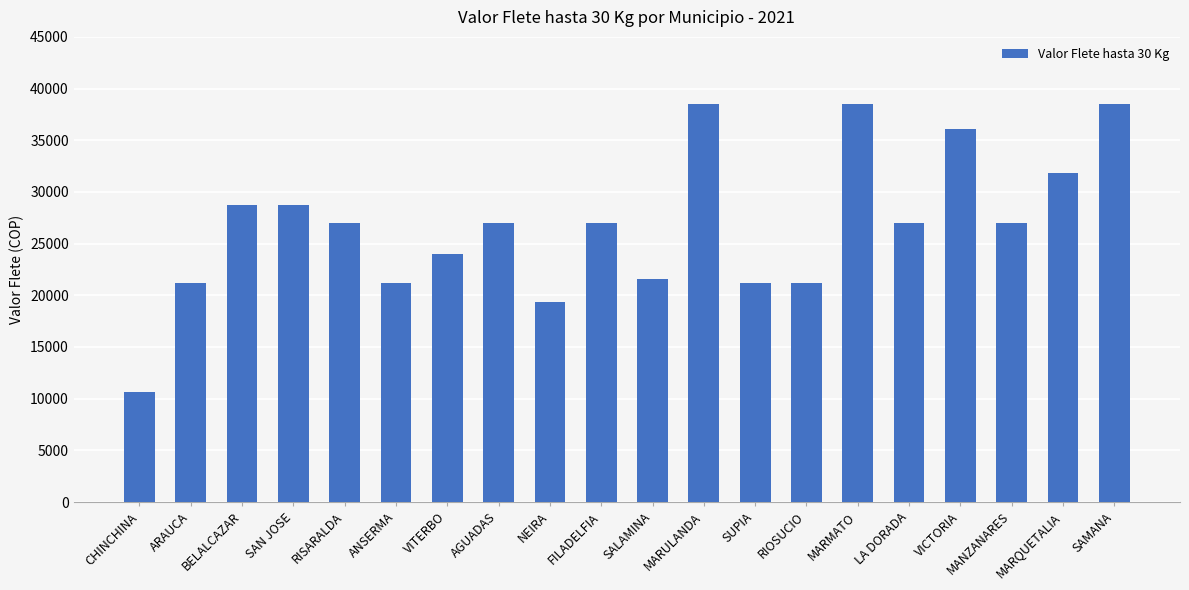

What is the sum of the values at SAN JOSE and AGUADAS?

55702.5